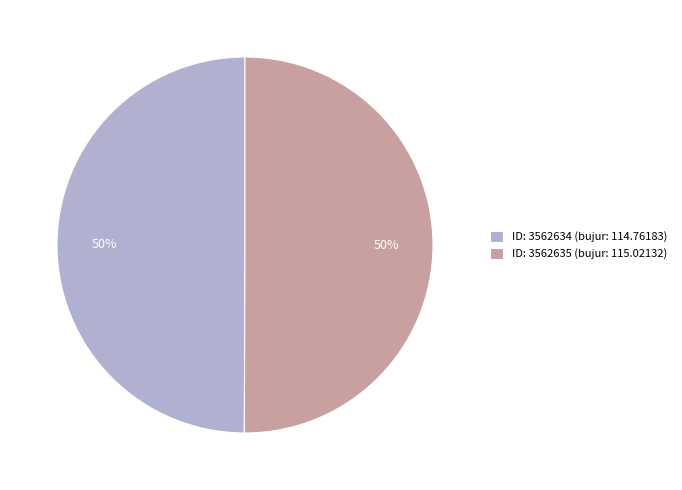

To the nearest percent, what is the combined percentage of ID: 3562635 (bujur: 115.02132) and ID: 3562634 (bujur: 114.76183)?

100%